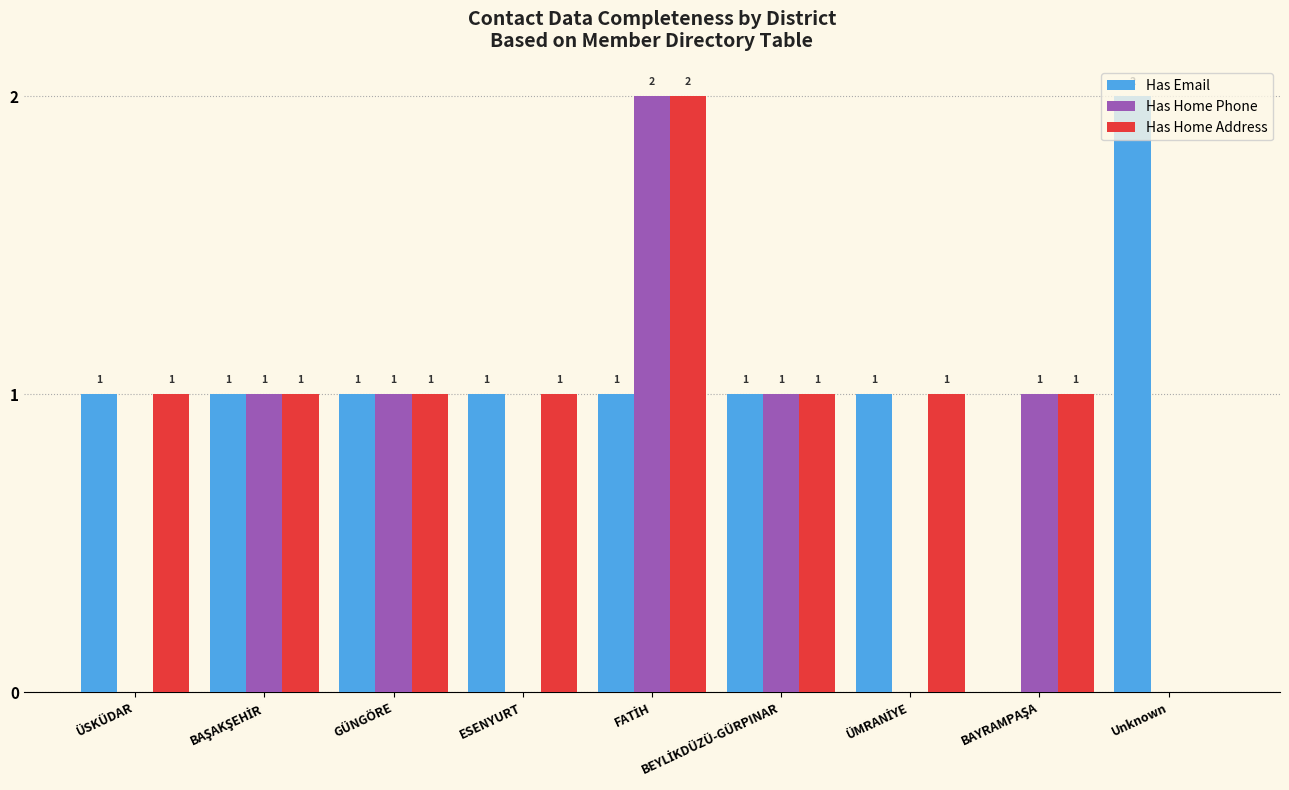

Is it true that Has Email equals 2 at ESENYURT?

False